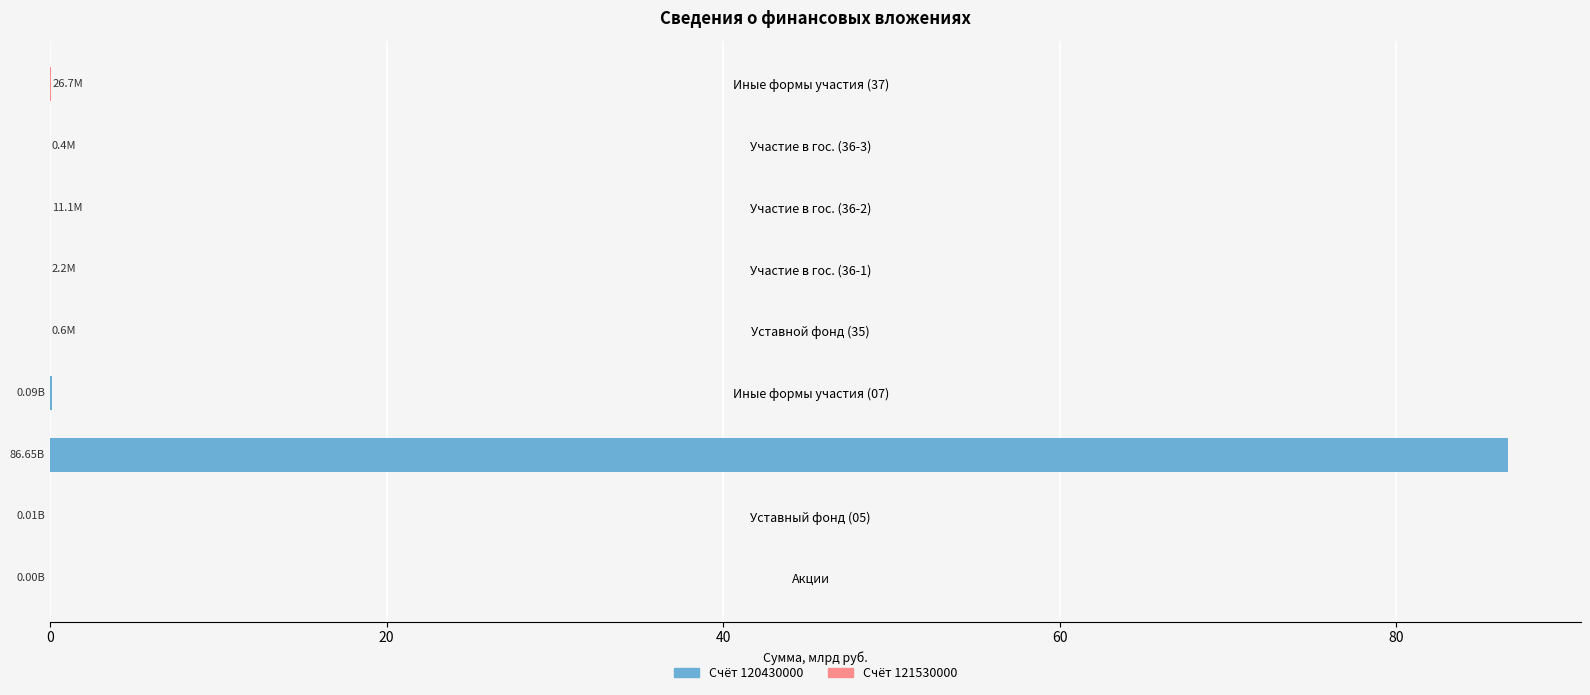

Reading right to left, extract all data points from this chart.

Счёт 120430000: 0.0	0.0	0.0	0.0	0.0	0.1	86.6	0.0	0.0
Счёт 121530000: 0.0	0.0	0.0	0.0	0.0	0.0	0.0	0.0	0.0